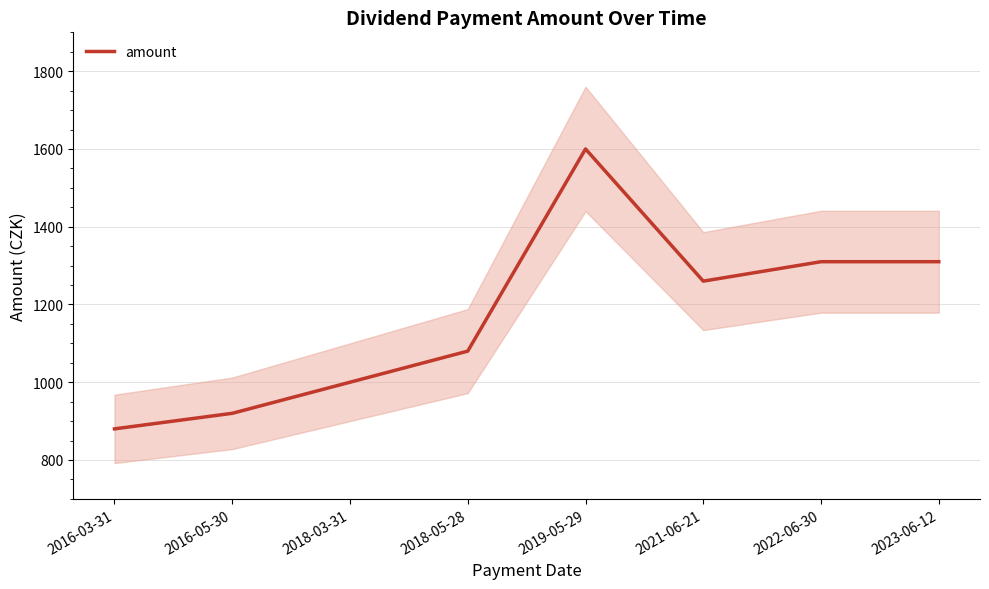

What is the sum of the values at 2016-05-30 and 2022-06-30?

2230